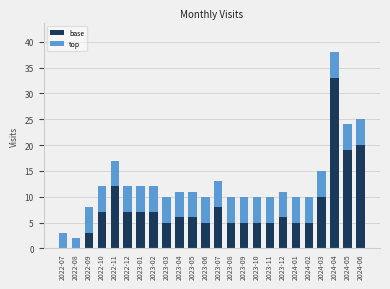

What is the sum of all base values?

191